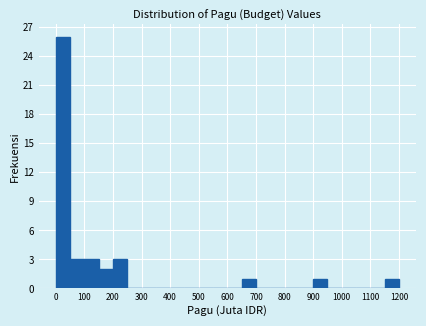

Over which range of the x-axis is the bar tallest?

0 to 50